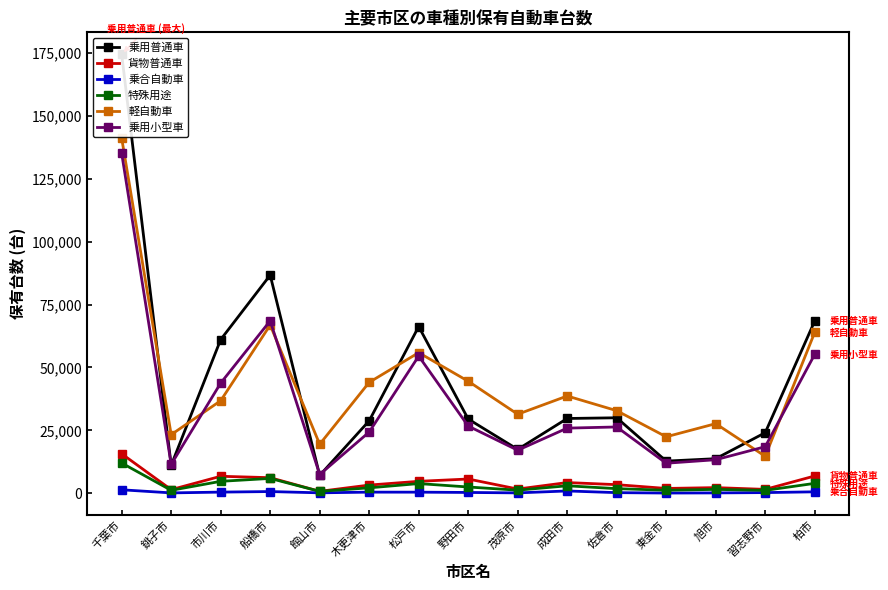

True or false: 軽自動車 has a value of 19474 at 館山市.

True